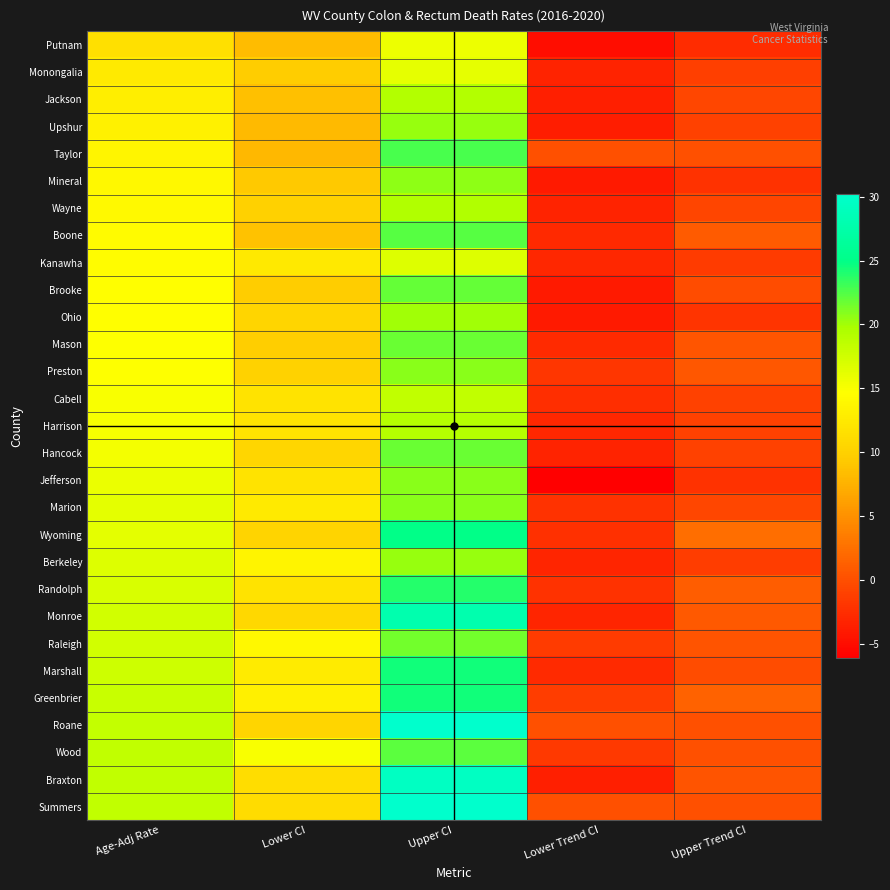

Reading right to left, what are all the values shown in this chart?

Putnam: Upper Trend CI=-2.6	Lower Trend CI=-5.0	Upper CI=15.6	Lower CI=8.3	Age-Adj Rate=11.5
Monongalia: Upper Trend CI=-1.2	Lower Trend CI=-3.4	Upper CI=16.1	Lower CI=9.6	Age-Adj Rate=12.6
Jackson: Upper Trend CI=-0.7	Lower Trend CI=-3.6	Upper CI=19.2	Lower CI=8.6	Age-Adj Rate=13.0
Upshur: Upper Trend CI=-1.0	Lower Trend CI=-3.8	Upper CI=20.3	Lower CI=8.2	Age-Adj Rate=13.2
Taylor: Upper Trend CI=0.0	Lower Trend CI=0.0	Upper CI=22.7	Lower CI=8.0	Age-Adj Rate=13.7
Mineral: Upper Trend CI=-2.2	Lower Trend CI=-4.1	Upper CI=20.6	Lower CI=9.3	Age-Adj Rate=14.0
Wayne: Upper Trend CI=-0.8	Lower Trend CI=-3.4	Upper CI=19.4	Lower CI=10.0	Age-Adj Rate=14.1
Boone: Upper Trend CI=0.9	Lower Trend CI=-2.9	Upper CI=22.3	Lower CI=8.7	Age-Adj Rate=14.2
Kanawha: Upper Trend CI=-1.5	Lower Trend CI=-3.0	Upper CI=16.7	Lower CI=12.4	Age-Adj Rate=14.4
Brooke: Upper Trend CI=-0.2	Lower Trend CI=-4.0	Upper CI=21.9	Lower CI=9.6	Age-Adj Rate=14.6
Ohio: Upper Trend CI=-2.1	Lower Trend CI=-4.1	Upper CI=20.1	Lower CI=10.4	Age-Adj Rate=14.6
Mason: Upper Trend CI=0.5	Lower Trend CI=-2.8	Upper CI=21.8	Lower CI=9.7	Age-Adj Rate=14.7
Preston: Upper Trend CI=0.6	Lower Trend CI=-1.9	Upper CI=20.8	Lower CI=10.2	Age-Adj Rate=14.7
Cabell: Upper Trend CI=-1.0	Lower Trend CI=-2.5	Upper CI=18.4	Lower CI=11.9	Age-Adj Rate=14.9
Harrison: Upper Trend CI=-1.1	Lower Trend CI=-3.0	Upper CI=19.1	Lower CI=11.8	Age-Adj Rate=15.1
Hancock: Upper Trend CI=-1.0	Lower Trend CI=-3.3	Upper CI=21.7	Lower CI=10.6	Age-Adj Rate=15.2
Jefferson: Upper Trend CI=-2.2	Lower Trend CI=-6.1	Upper CI=20.7	Lower CI=11.8	Age-Adj Rate=15.8
Marion: Upper Trend CI=-0.6	Lower Trend CI=-2.2	Upper CI=20.8	Lower CI=12.5	Age-Adj Rate=16.2
Wyoming: Upper Trend CI=2.3	Lower Trend CI=-2.3	Upper CI=25.0	Lower CI=10.3	Age-Adj Rate=16.3
Berkeley: Upper Trend CI=-1.4	Lower Trend CI=-3.2	Upper CI=20.3	Lower CI=13.6	Age-Adj Rate=16.7
Randolph: Upper Trend CI=1.0	Lower Trend CI=-2.2	Upper CI=23.9	Lower CI=11.9	Age-Adj Rate=17.0
Monroe: Upper Trend CI=0.8	Lower Trend CI=-3.2	Upper CI=27.9	Lower CI=10.7	Age-Adj Rate=17.3
Raleigh: Upper Trend CI=0.3	Lower Trend CI=-1.5	Upper CI=21.5	Lower CI=13.9	Age-Adj Rate=17.4
Marshall: Upper Trend CI=-0.2	Lower Trend CI=-2.7	Upper CI=24.4	Lower CI=12.7	Age-Adj Rate=17.7
Greenbrier: Upper Trend CI=1.5	Lower Trend CI=-1.3	Upper CI=24.4	Lower CI=13.1	Age-Adj Rate=18.0
Roane: Upper Trend CI=0.0	Lower Trend CI=0.0	Upper CI=30.2	Lower CI=10.4	Age-Adj Rate=18.2
Wood: Upper Trend CI=0.1	Lower Trend CI=-1.6	Upper CI=22.2	Lower CI=14.9	Age-Adj Rate=18.3
Braxton: Upper Trend CI=0.3	Lower Trend CI=-3.6	Upper CI=29.4	Lower CI=11.2	Age-Adj Rate=18.4
Summers: Upper Trend CI=0.0	Lower Trend CI=0.0	Upper CI=30.1	Lower CI=11.1	Age-Adj Rate=18.4